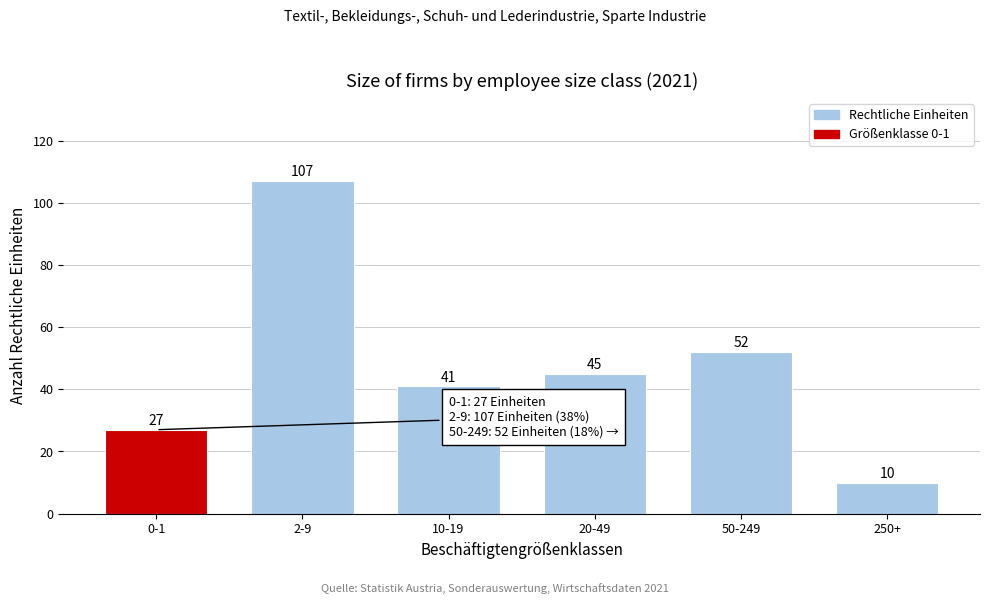

Reading left to right, what are all the values shown in this chart?

0-1=27	2-9=107	10-19=41	20-49=45	50-249=52	250+=10